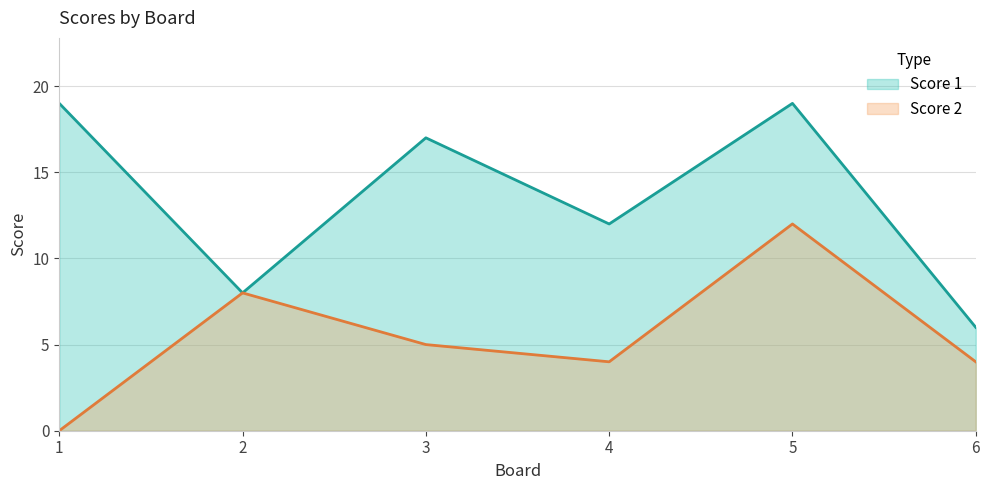

Reading left to right, extract all data points from this chart.

Score 1: 19	8	17	12	19	6
Score 2: 0	8	5	4	12	4